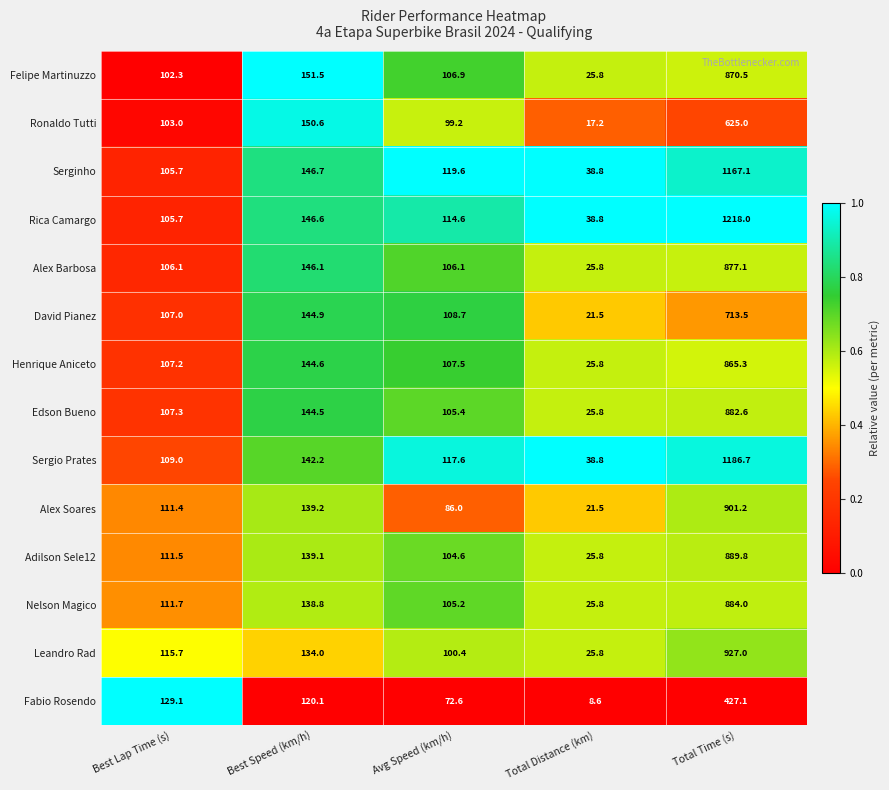

What is the difference between the Leandro Rad values at Total Time (s) and Avg Speed (km/h)?

826.6